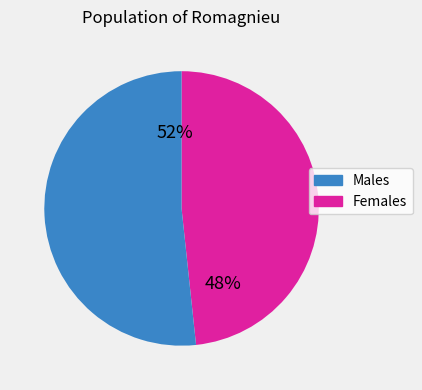

Is there a majority slice in this chart?

Yes